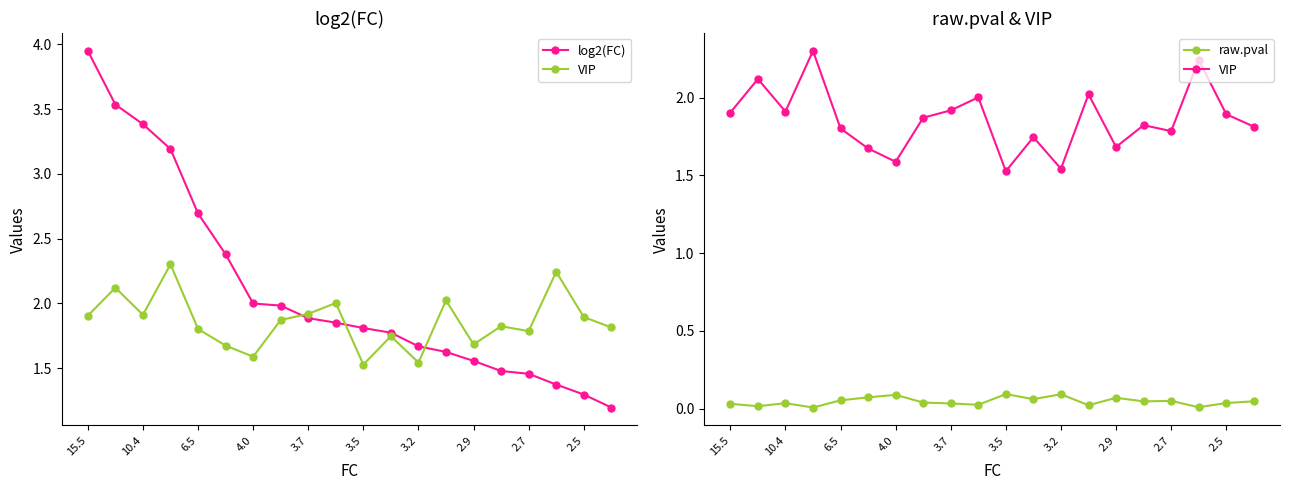

Which series ends up on top after the final intersection of VIP and log2(FC)?

VIP